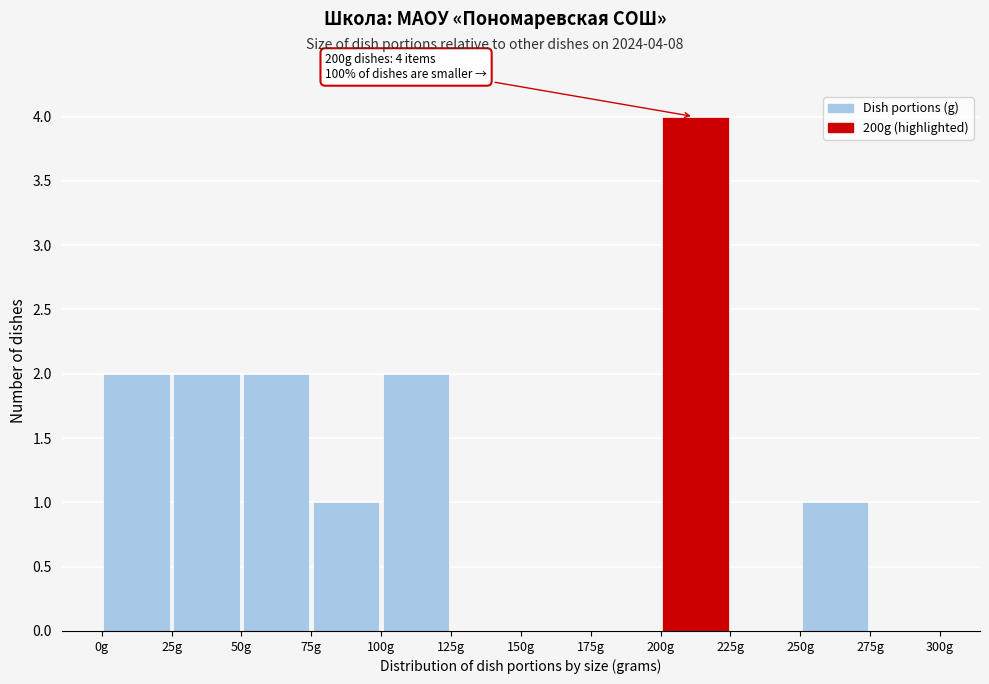

Which range on the x-axis has the tallest bar?

200 to 225